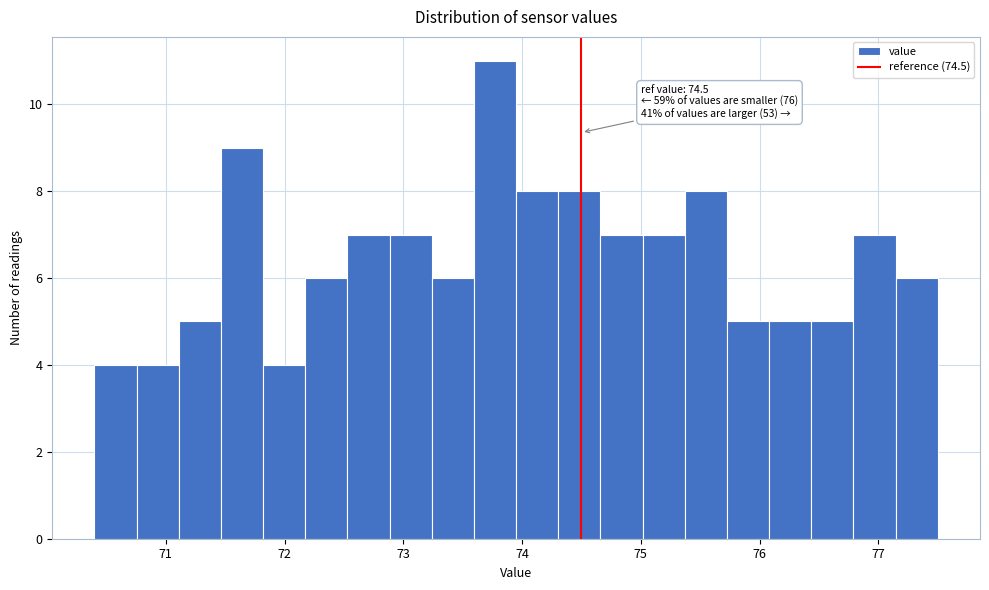

Read against the x-axis, roughly where is the centre of the tallest bar?

73.8